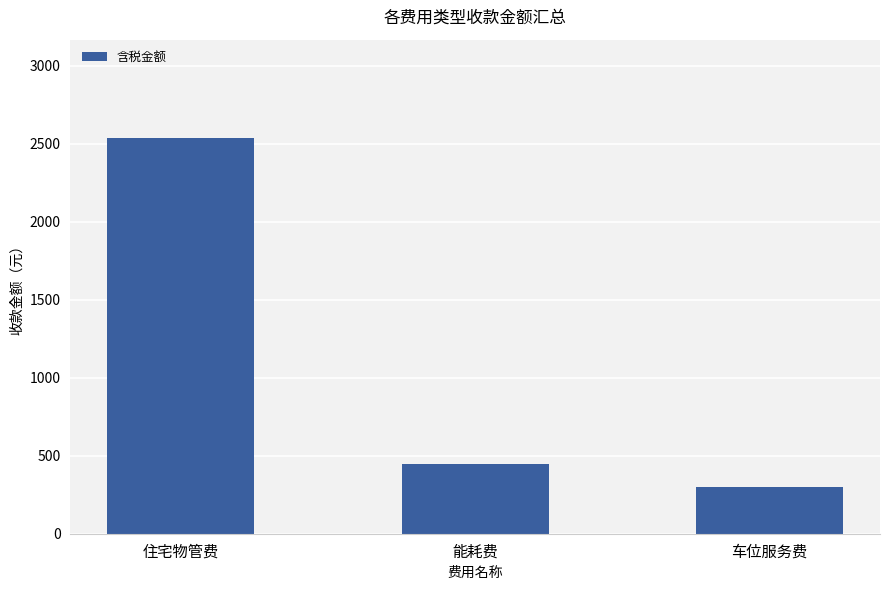

What is the label of the 1st bar from the right?

车位服务费